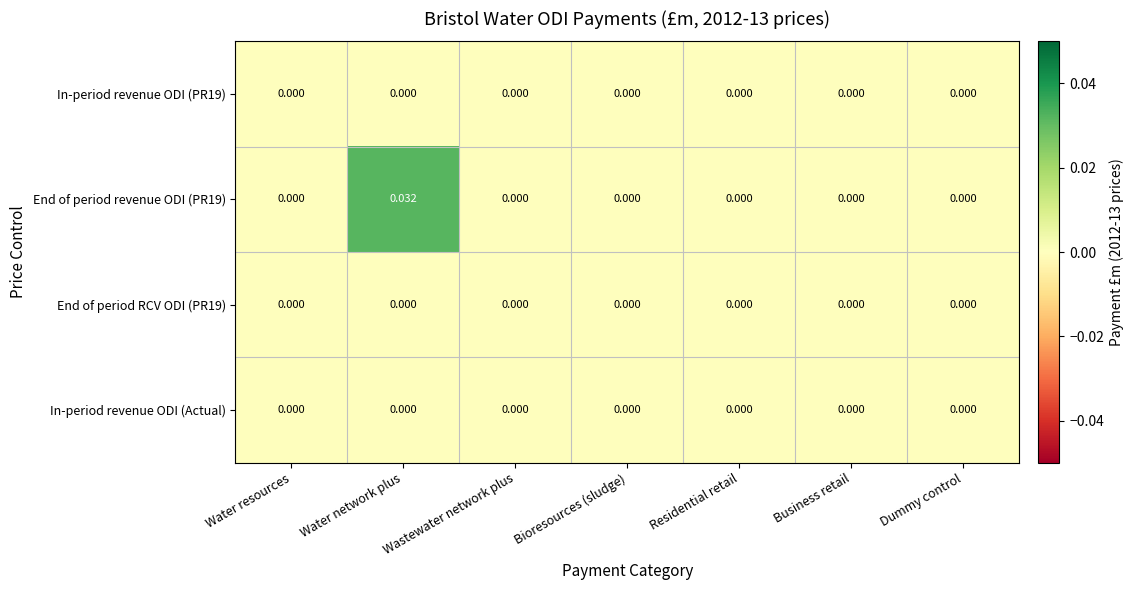

Which label corresponds to the largest value in the chart?

Water network plus